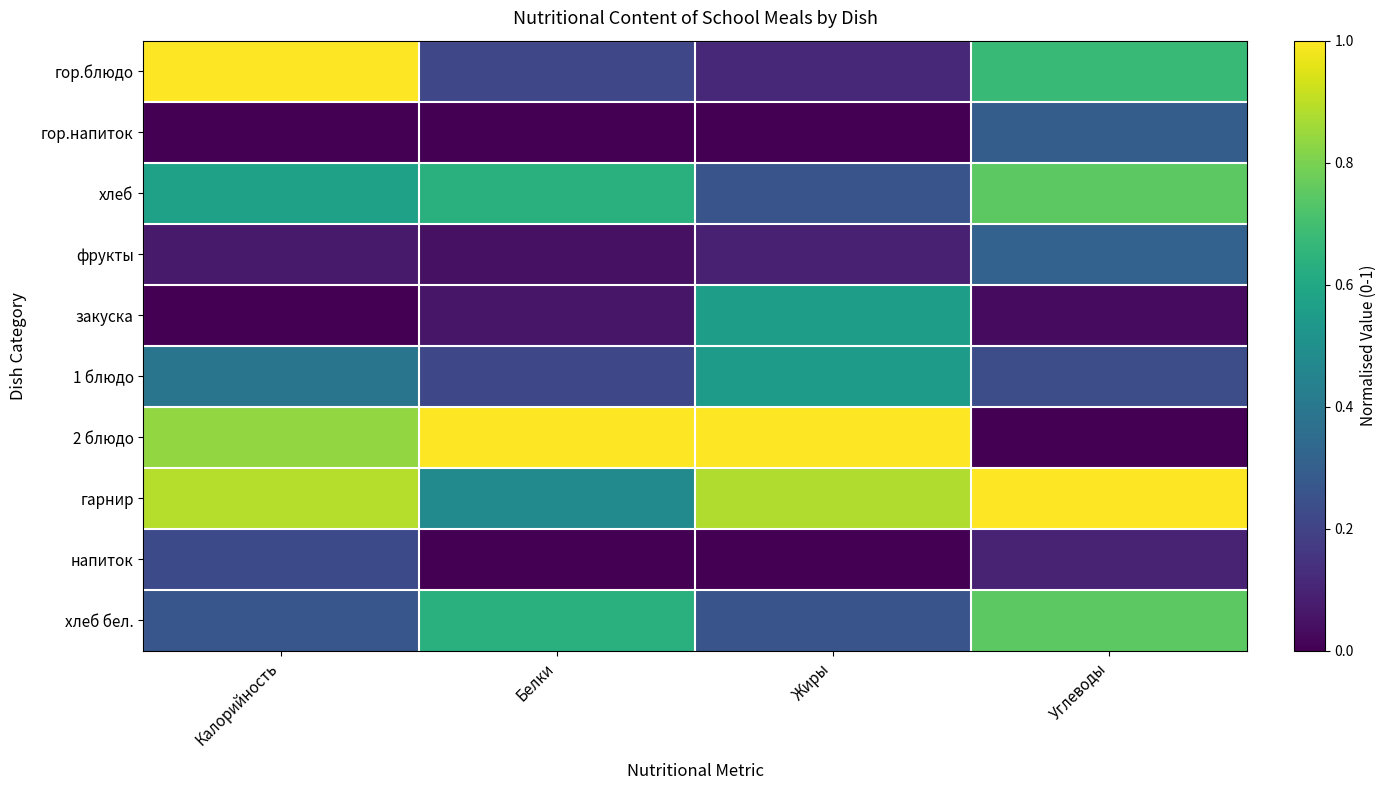

Reading left to right, list all the values displayed in this chart.

гор.блюдо: Калорийность=1.0	Белки=0.2	Жиры=0.1	Углеводы=0.7
гор.напиток: Калорийность=0.0	Белки=0.0	Жиры=0.0	Углеводы=0.3
хлеб: Калорийность=0.6	Белки=0.6	Жиры=0.3	Углеводы=0.7
фрукты: Калорийность=0.1	Белки=0.0	Жиры=0.1	Углеводы=0.3
закуска: Калорийность=0.0	Белки=0.1	Жиры=0.6	Углеводы=0.0
1 блюдо: Калорийность=0.4	Белки=0.2	Жиры=0.6	Углеводы=0.2
2 блюдо: Калорийность=0.8	Белки=1.0	Жиры=1.0	Углеводы=0.0
гарнир: Калорийность=0.9	Белки=0.5	Жиры=0.9	Углеводы=1.0
напиток: Калорийность=0.2	Белки=0.0	Жиры=0.0	Углеводы=0.1
хлеб бел.: Калорийность=0.3	Белки=0.6	Жиры=0.3	Углеводы=0.7